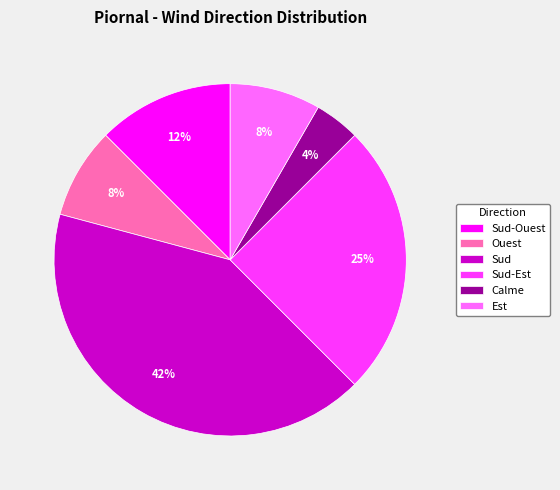

To the nearest percent, what portion does Sud represent?

42%